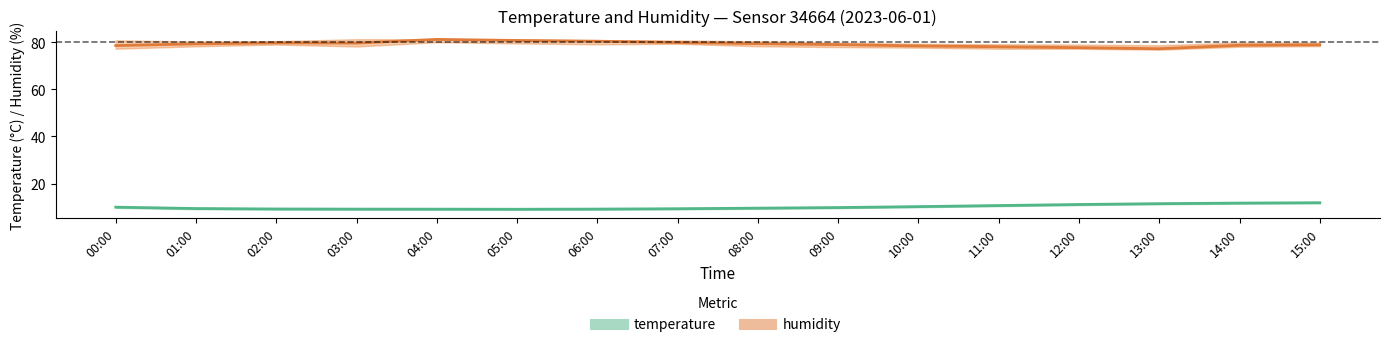

What is the sum of the temperature values at 03:00 and 13:00?

20.6